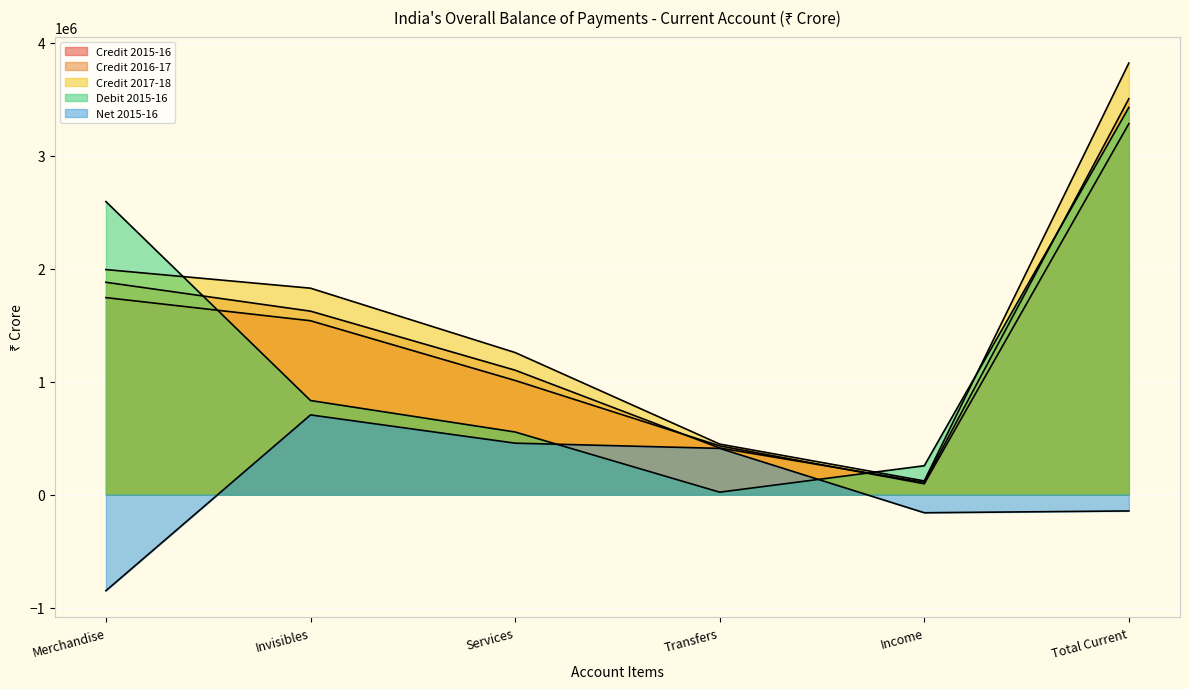

Where do Debit 2015-16 and Credit 2016-17 first cross each other?

Merchandise and Invisibles